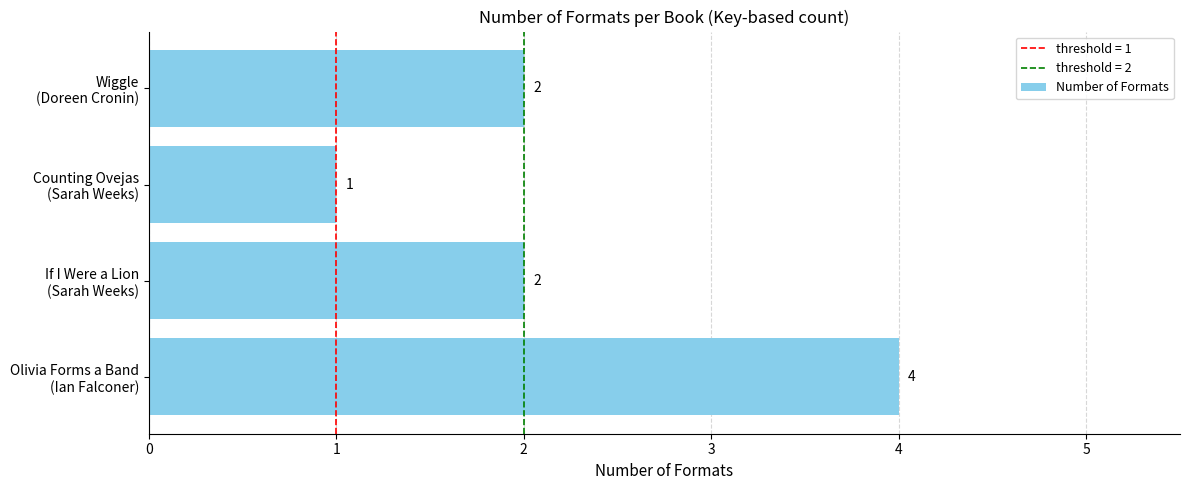

What is the greatest value displayed?

4